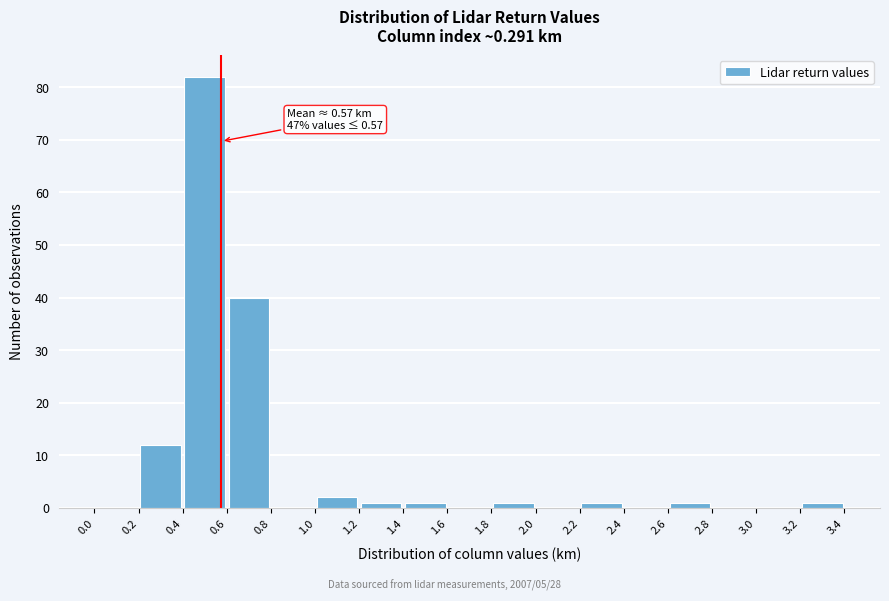

Which range on the x-axis has the tallest bar?

0.4 to 0.6